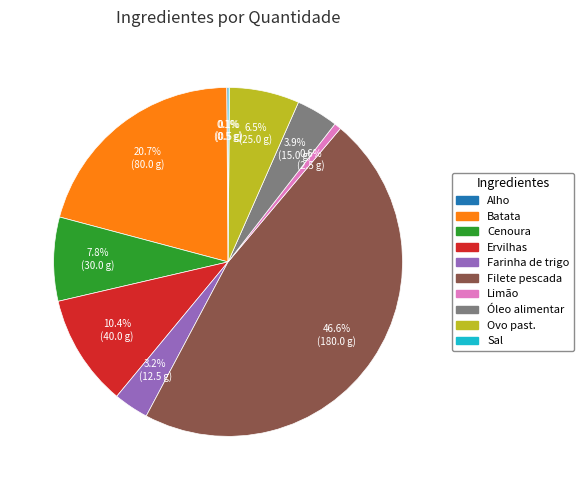

What percentage is NOT represented by Filete pescada?

53.4%